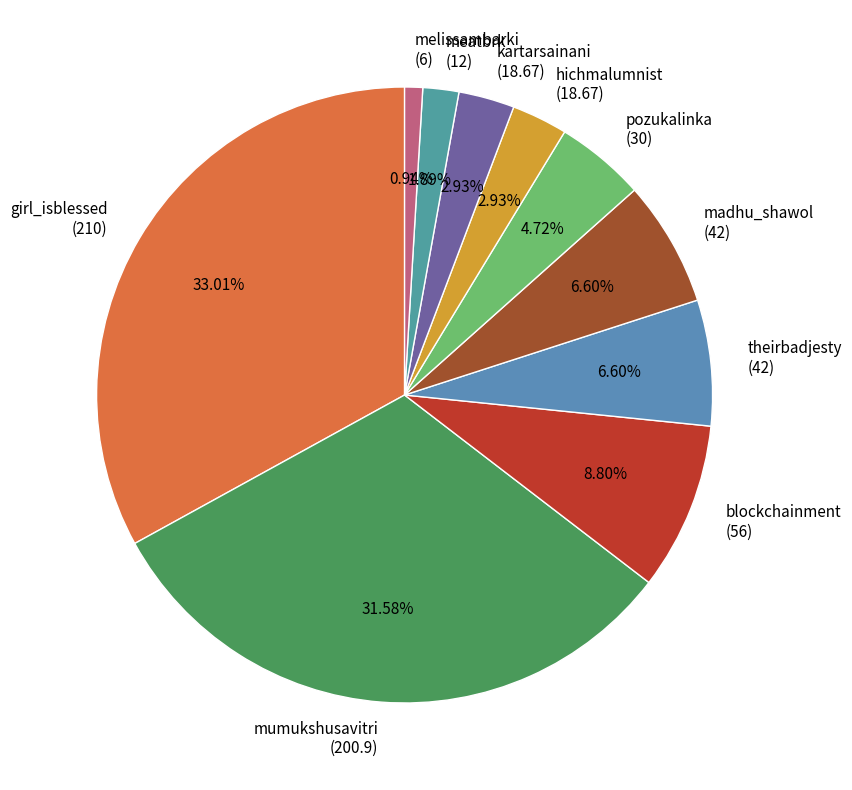

Is there any slice that represents more than half of the pie?

No